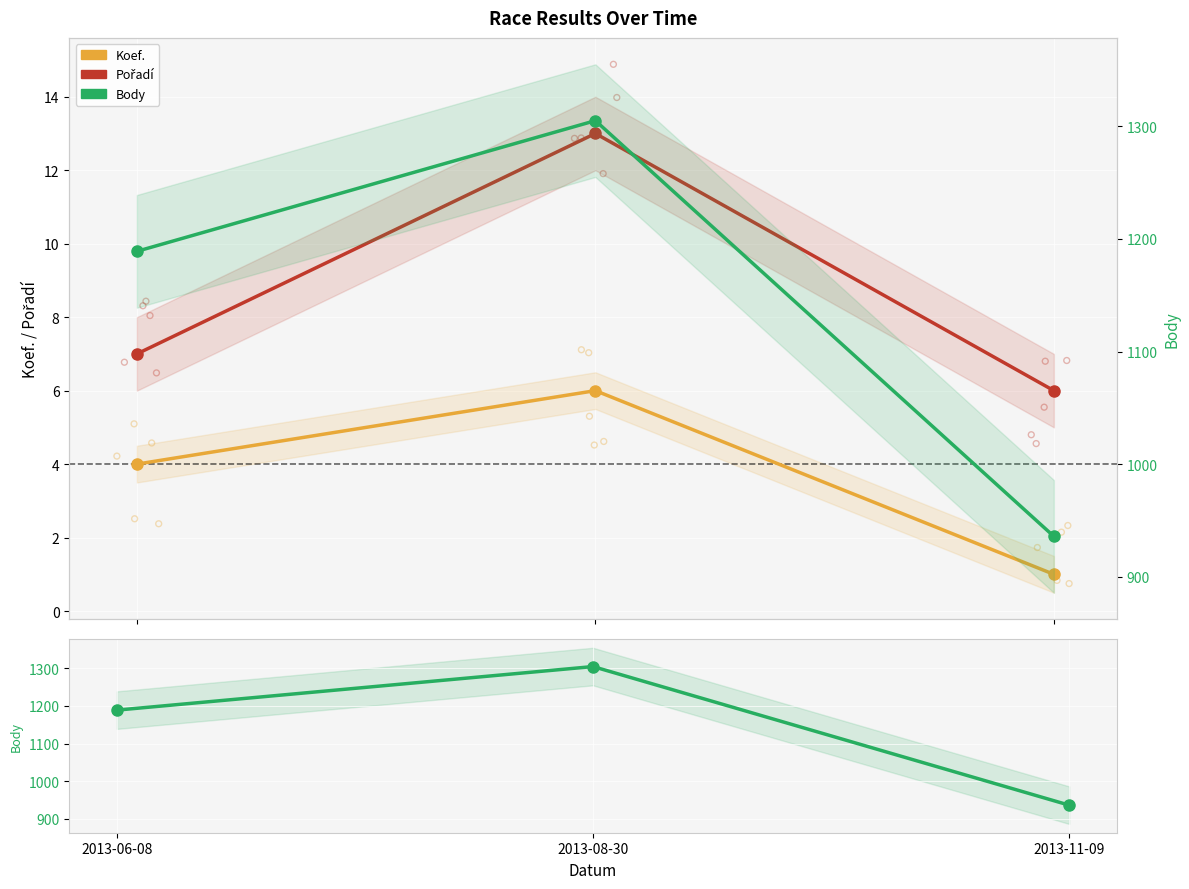

Is the value of Koef. at 2013-08-30 greater than the value of Pořadí at 2013-08-30?

No